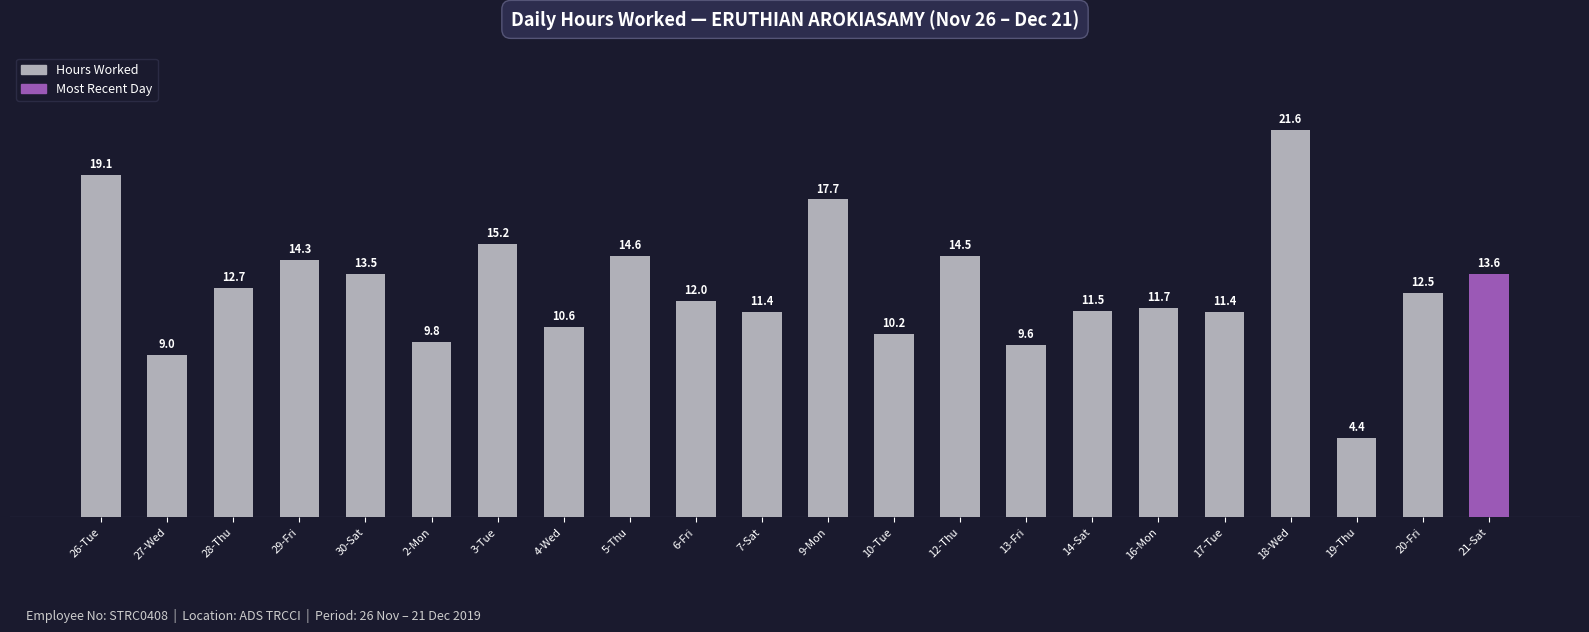

Does the chart contain any negative values?

No